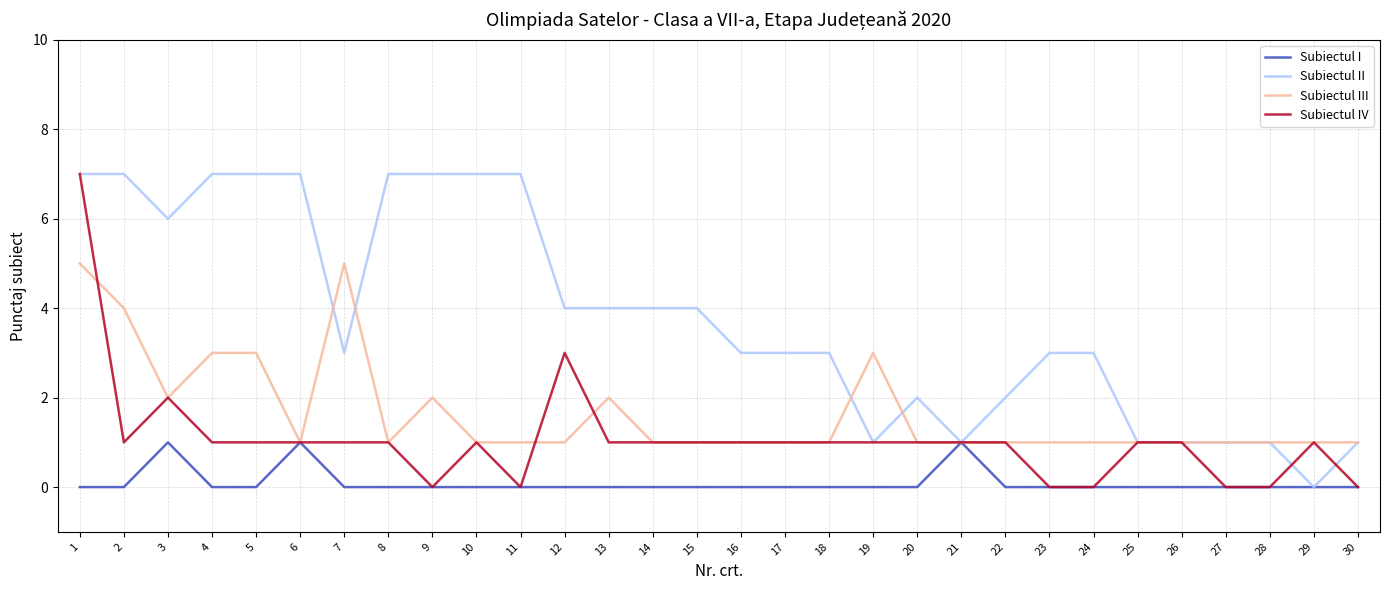

How many lines are shown in the chart?

4